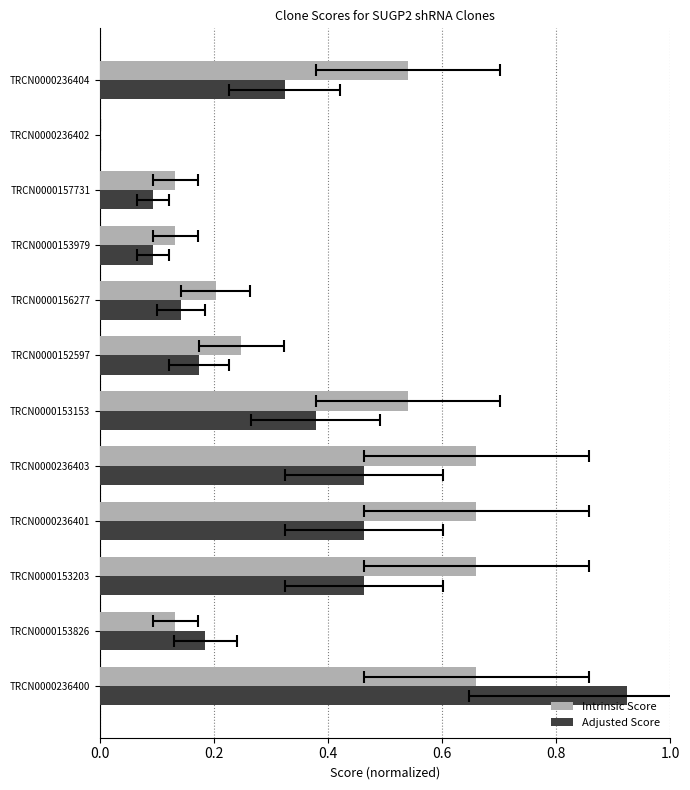

At TRCN0000156277, list the series in order from smallest to largest.

Adjusted Score, Intrinsic Score